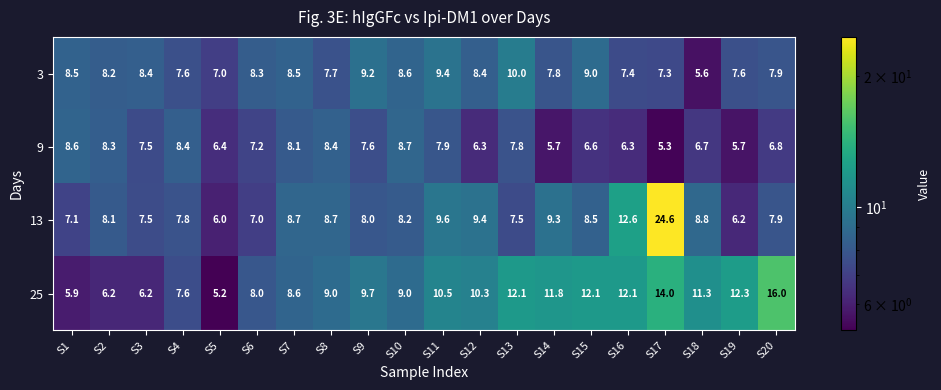

What is the maximum value shown in the chart?

24.6